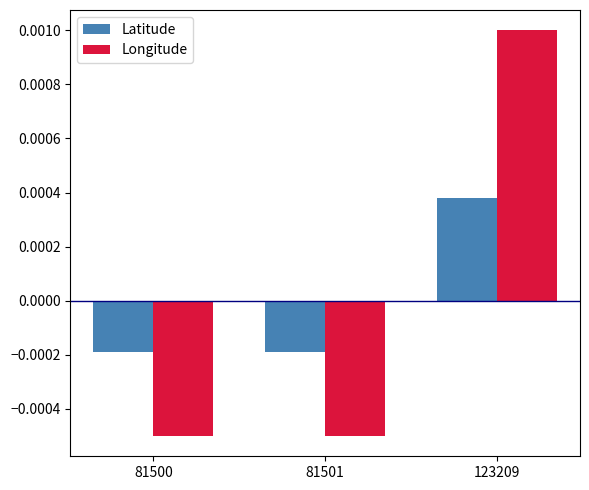

Where does the Longitude series first go above 0?

123209